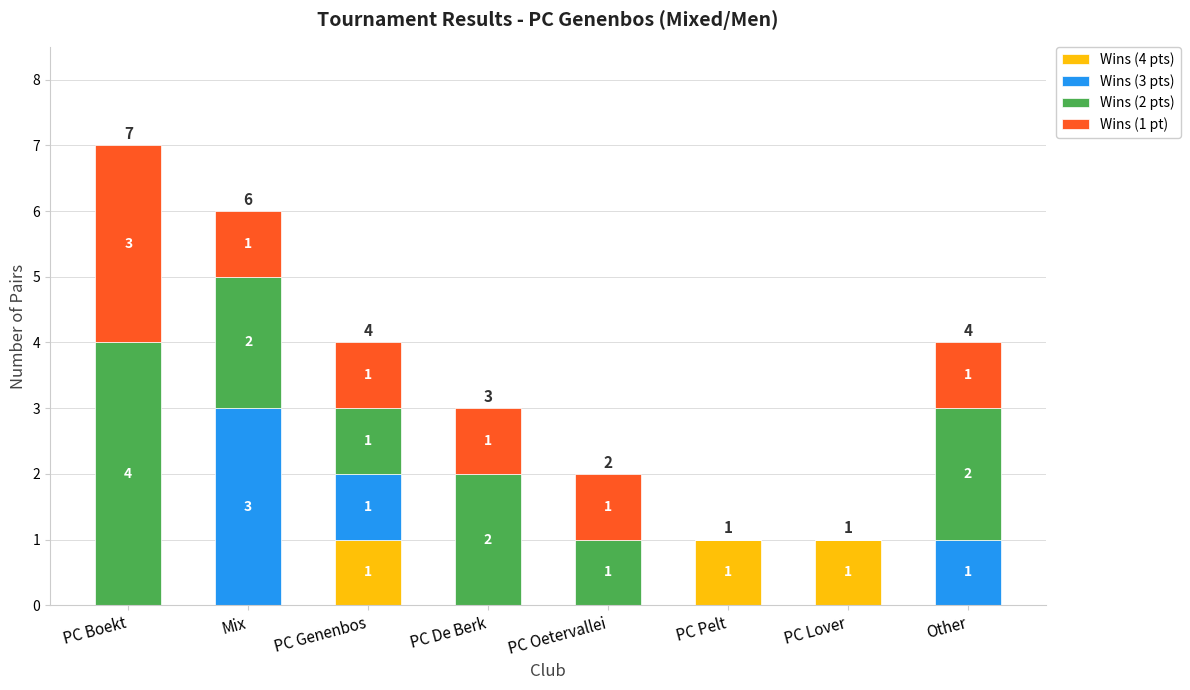

How many data points in Wins (4 pts) are above 0?

3